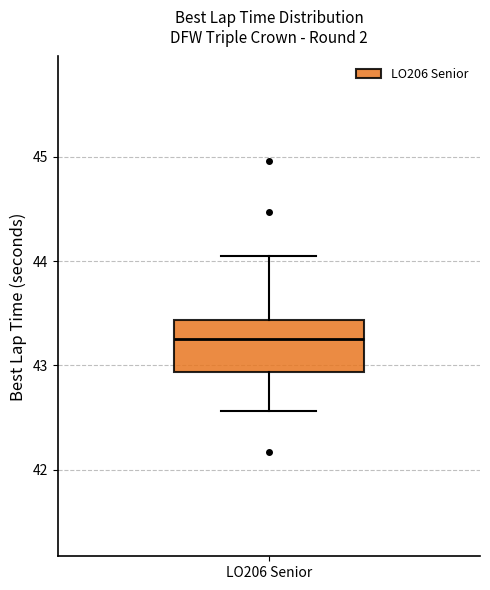

Transcribe this box plot: give where the median line is, the range the box spans, and where the two whiskers end, as read against the y-axis. The values are not printed on the chart, so give them approximately, as read against the axis.

median 43.2, box 42.9 to 43.4, whiskers 42.6 to 44.0